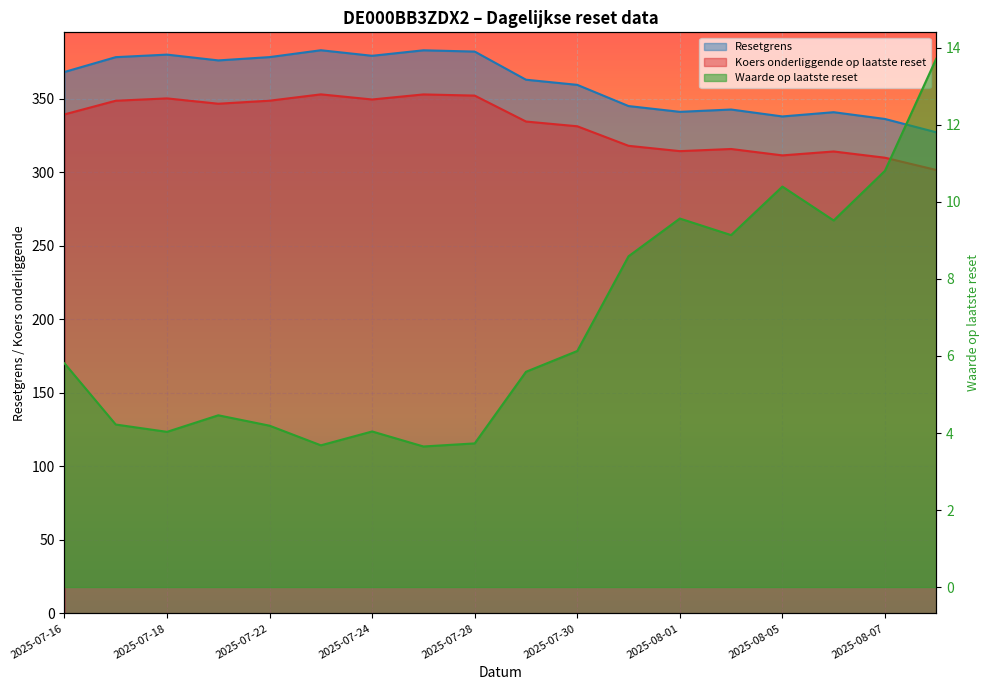

Reading left to right, list all the values displayed in this chart.

Waarde op laatste reset: 2025-07-16=5.8	2025-07-17=4.2	2025-07-18=4.0	2025-07-21=4.5	2025-07-22=4.2	2025-07-23=3.7	2025-07-24=4.0	2025-07-25=3.6	2025-07-28=3.7	2025-07-29=5.6	2025-07-30=6.1	2025-07-31=8.6	2025-08-01=9.6	2025-08-04=9.1	2025-08-05=10.4	2025-08-06=9.5	2025-08-07=10.8	2025-08-08=13.7
Resetgrens: 2025-07-16=368.1	2025-07-17=378.1	2025-07-18=379.9	2025-07-21=375.9	2025-07-22=378.2	2025-07-23=382.8	2025-07-24=379.1	2025-07-25=382.8	2025-07-28=381.9	2025-07-29=362.8	2025-07-30=359.3	2025-07-31=344.9	2025-08-01=341.0	2025-08-04=342.5	2025-08-05=337.8	2025-08-06=340.7	2025-08-07=336.1	2025-08-08=327.1
Koers onderliggende op laatste reset: 2025-07-16=339.2	2025-07-17=348.5	2025-07-18=350.1	2025-07-21=346.5	2025-07-22=348.5	2025-07-23=352.8	2025-07-24=349.4	2025-07-25=352.8	2025-07-28=352.0	2025-07-29=334.4	2025-07-30=331.1	2025-07-31=317.9	2025-08-01=314.2	2025-08-04=315.7	2025-08-05=311.4	2025-08-06=314.0	2025-08-07=309.8	2025-08-08=301.4